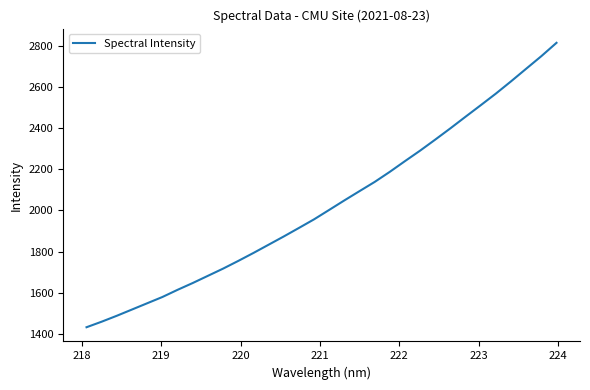

What is the greatest value displayed?

2817.5